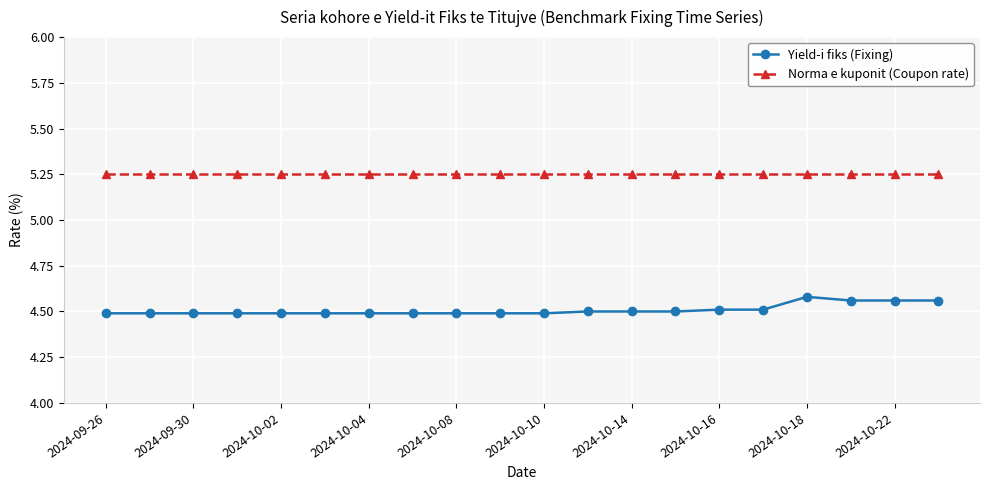

What is the lowest value of the Yield-i fiks (Fixing) series?

4.5